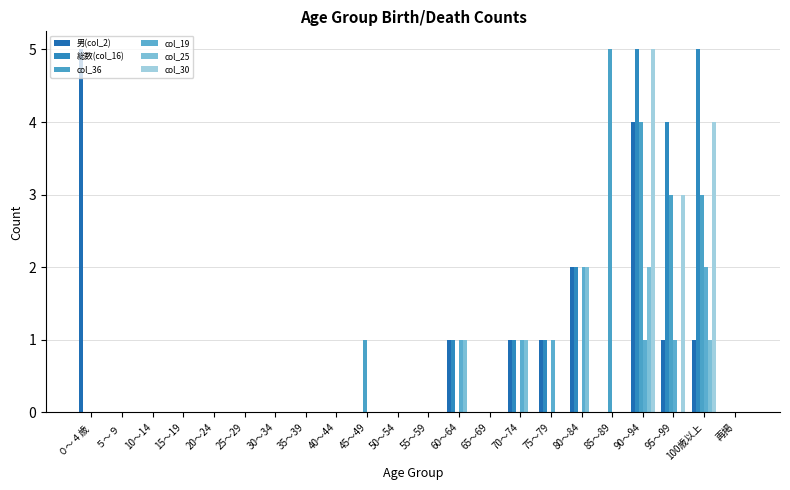

Does the chart contain stacked bars?

No